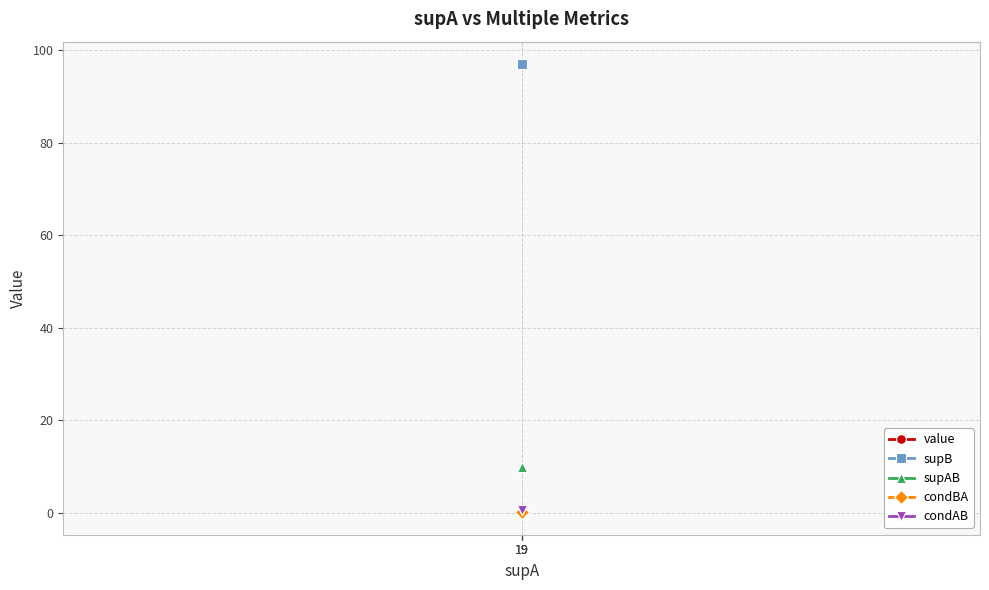

What is the sum of the supAB values at 19 and 19?

20.0